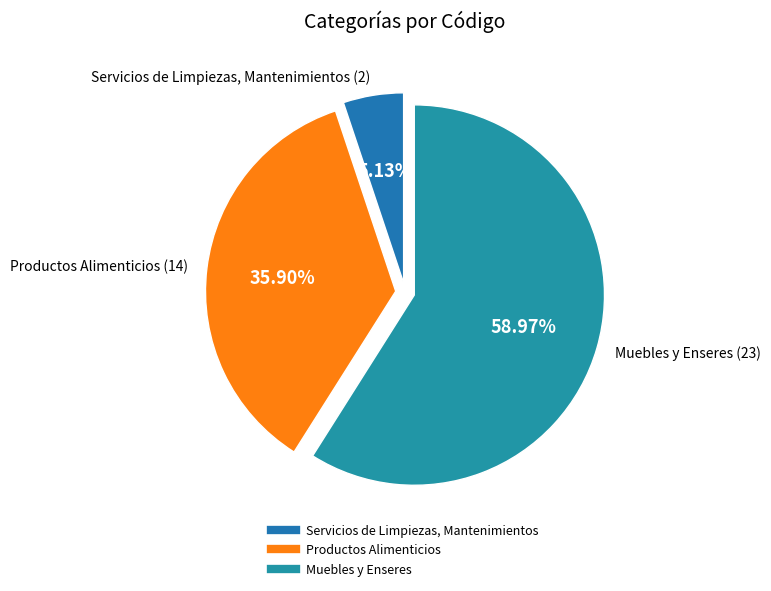

What is the ratio of the value at Muebles y Enseres to the value at Servicios de Limpiezas, Mantenimientos?

11.5